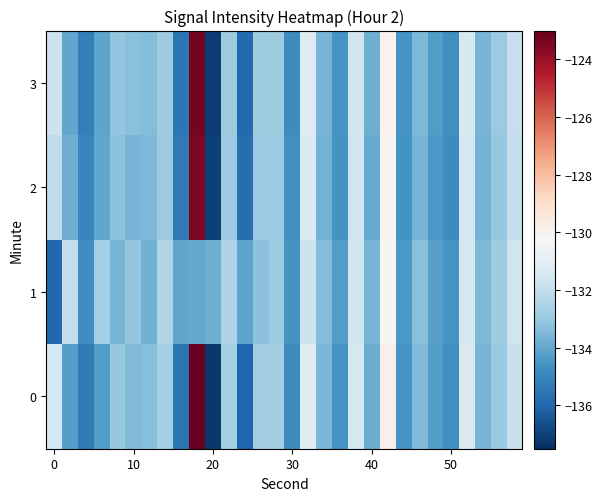

Reading left to right, extract all data points from this chart.

0: -131.5	-134.2	-135.4	-134.3	-133.0	-133.4	-133.3	-132.7	-135.6	-123.1	-137.2	-132.7	-136.0	-132.8	-132.8	-134.9	-131.1	-133.6	-134.5	-131.5	-133.8	-129.9	-134.5	-133.5	-134.3	-134.7	-131.3	-133.6	-133.0	-131.8
1: -136.0	-132.0	-134.8	-132.7	-133.6	-133.0	-133.7	-132.4	-134.0	-133.9	-133.8	-132.5	-134.1	-133.2	-132.9	-134.6	-131.8	-133.4	-134.3	-131.7	-133.6	-130.1	-134.4	-133.3	-134.2	-134.5	-131.5	-133.5	-132.8	-131.7
2: -132.1	-133.8	-135.0	-134.0	-133.2	-133.6	-133.5	-132.9	-135.4	-123.5	-137.0	-132.9	-135.8	-132.9	-132.9	-134.7	-131.3	-133.7	-134.6	-131.7	-133.9	-130.1	-134.6	-133.6	-134.4	-134.8	-131.5	-133.7	-133.0	-132.0
3: -131.8	-134.0	-135.2	-134.1	-133.1	-133.3	-133.4	-132.8	-135.5	-123.3	-137.1	-132.8	-135.9	-132.8	-132.8	-134.8	-131.2	-133.6	-134.5	-131.6	-133.8	-130.0	-134.5	-133.5	-134.3	-134.7	-131.4	-133.6	-132.9	-131.9